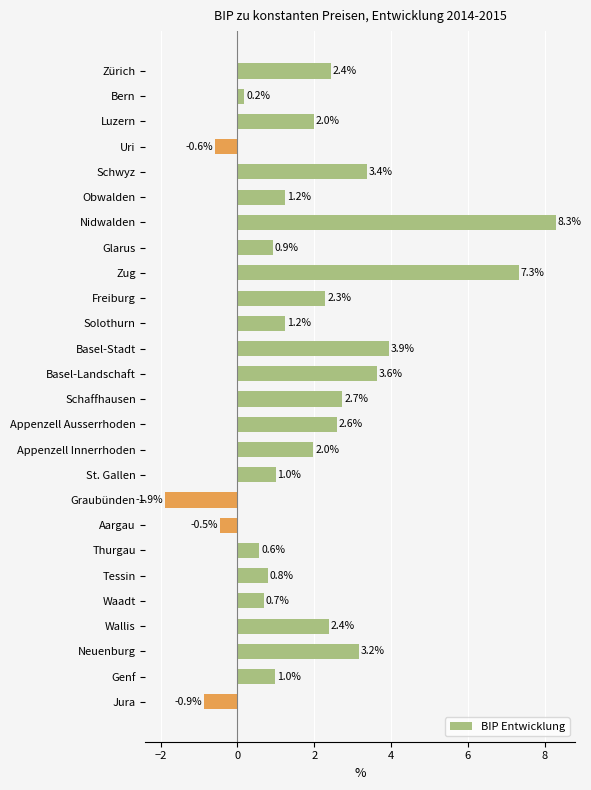

Are the bars horizontal?

Yes